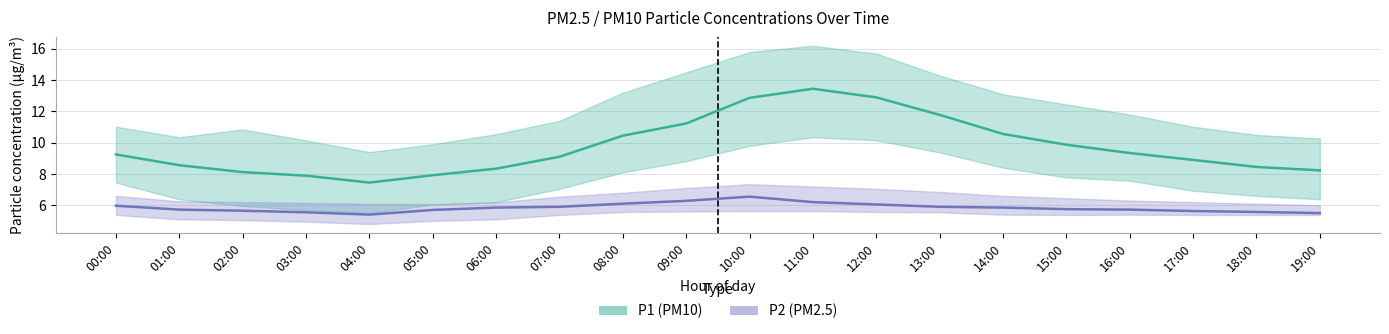

What is the difference between the maximum and minimum values in the P2 (PM2.5) series?

1.1